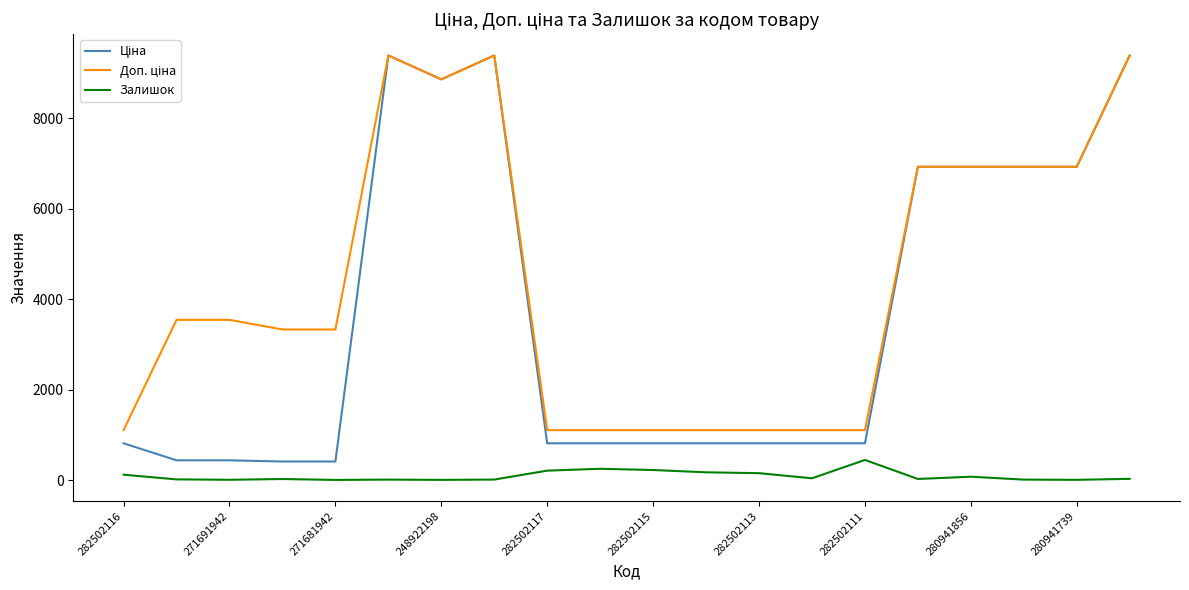

How many distinct data groups are displayed?

3